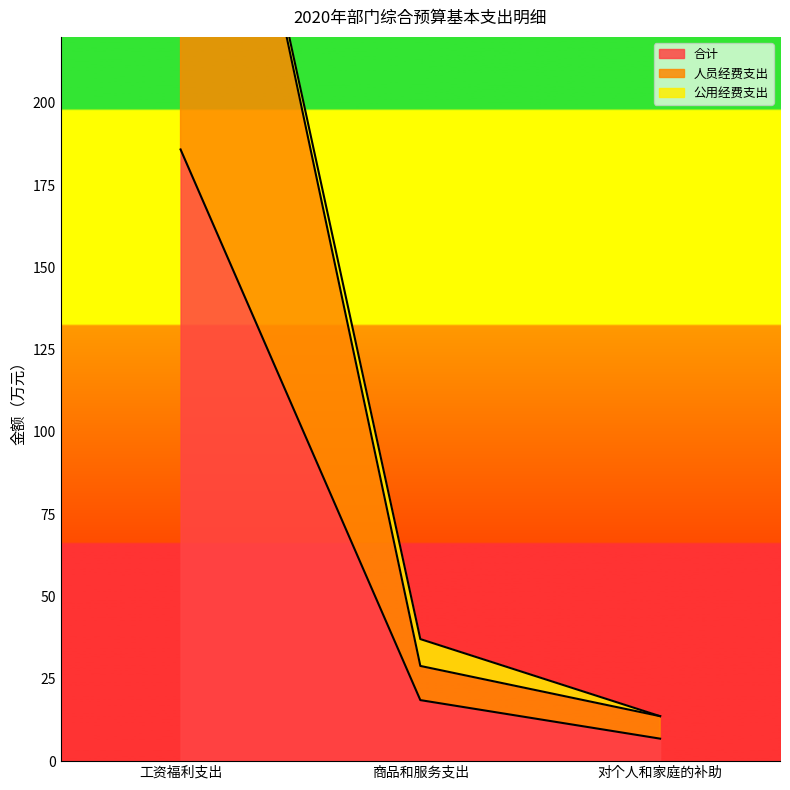

The value of 合计 at 工资福利支出 is 185.8. True or false?

True